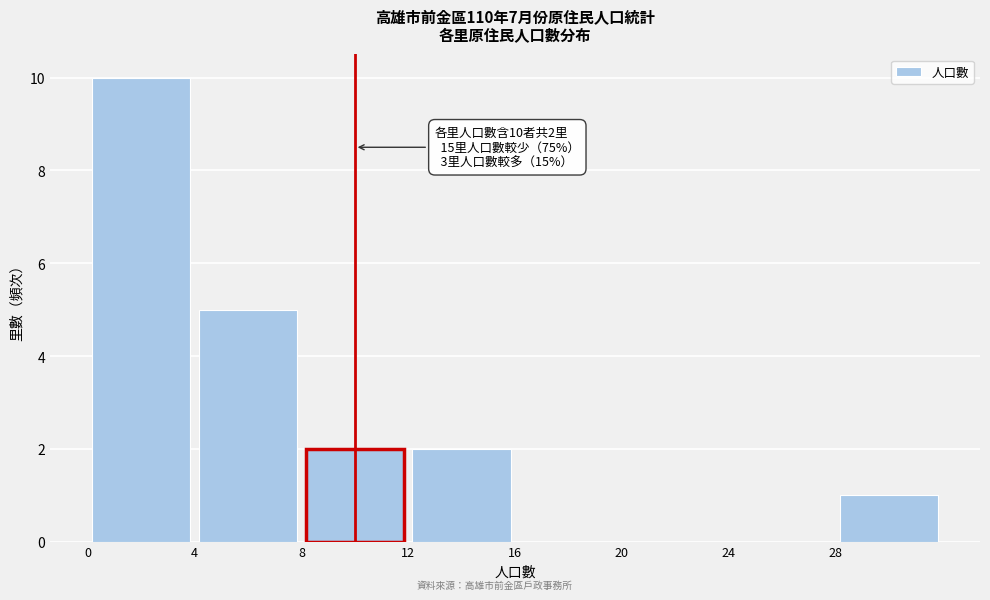

Over which range of the x-axis is the bar tallest?

0 to 4